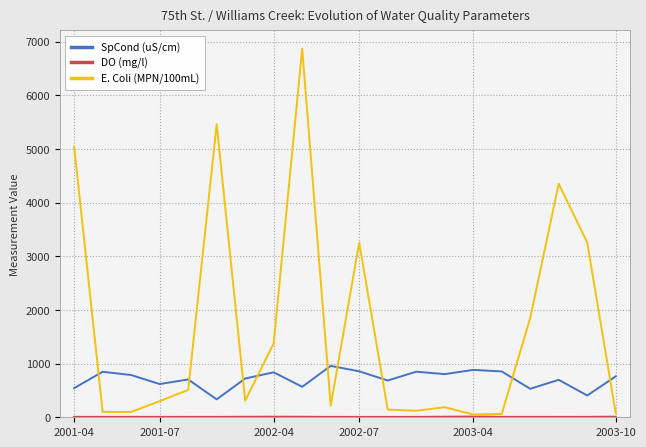

Which series has the largest range (max minus min)?

E. Coli (MPN/100mL)